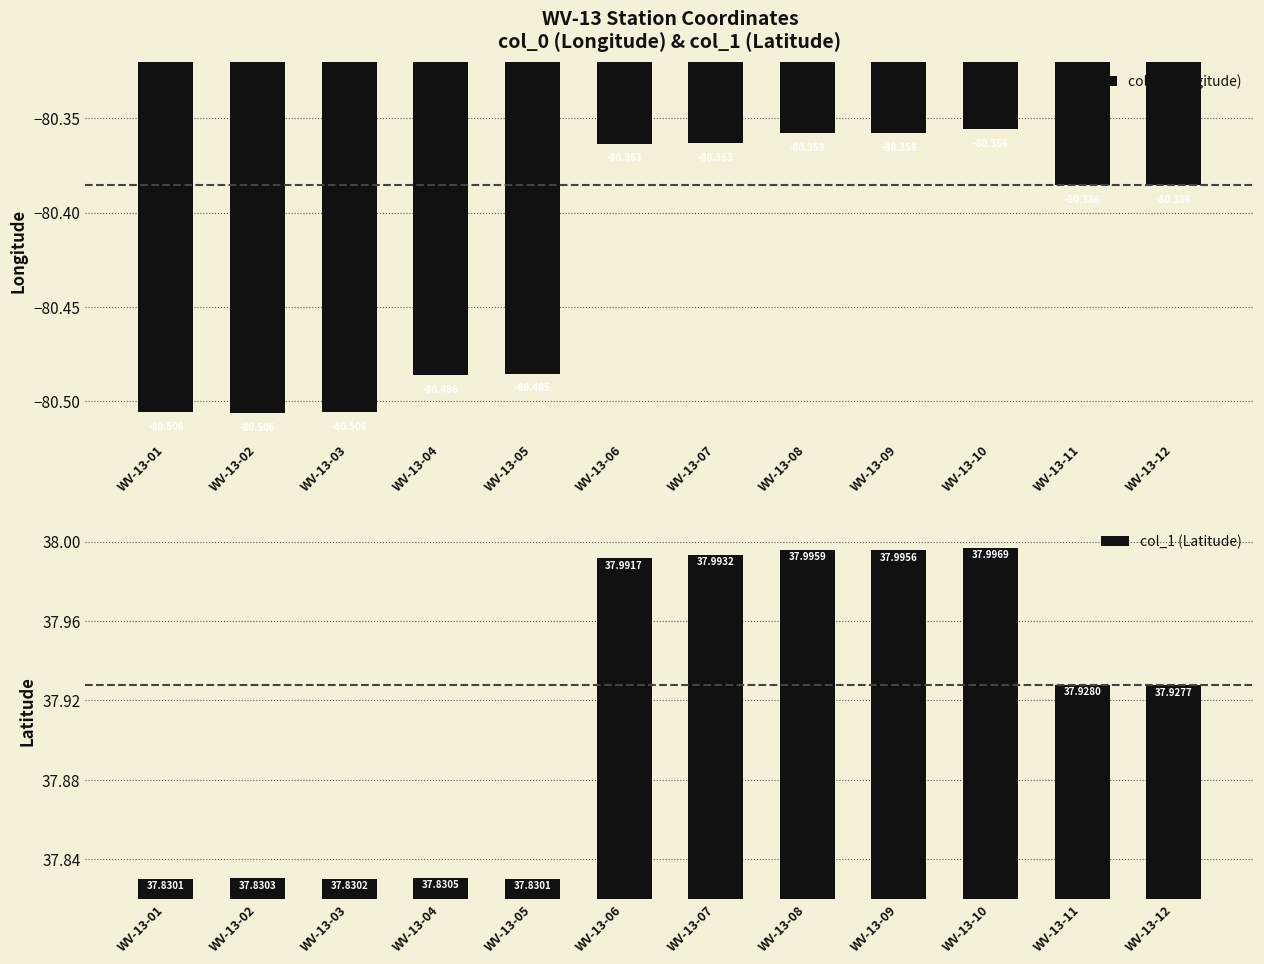

Which series has the largest total across all categories?

col_1 (Latitude)